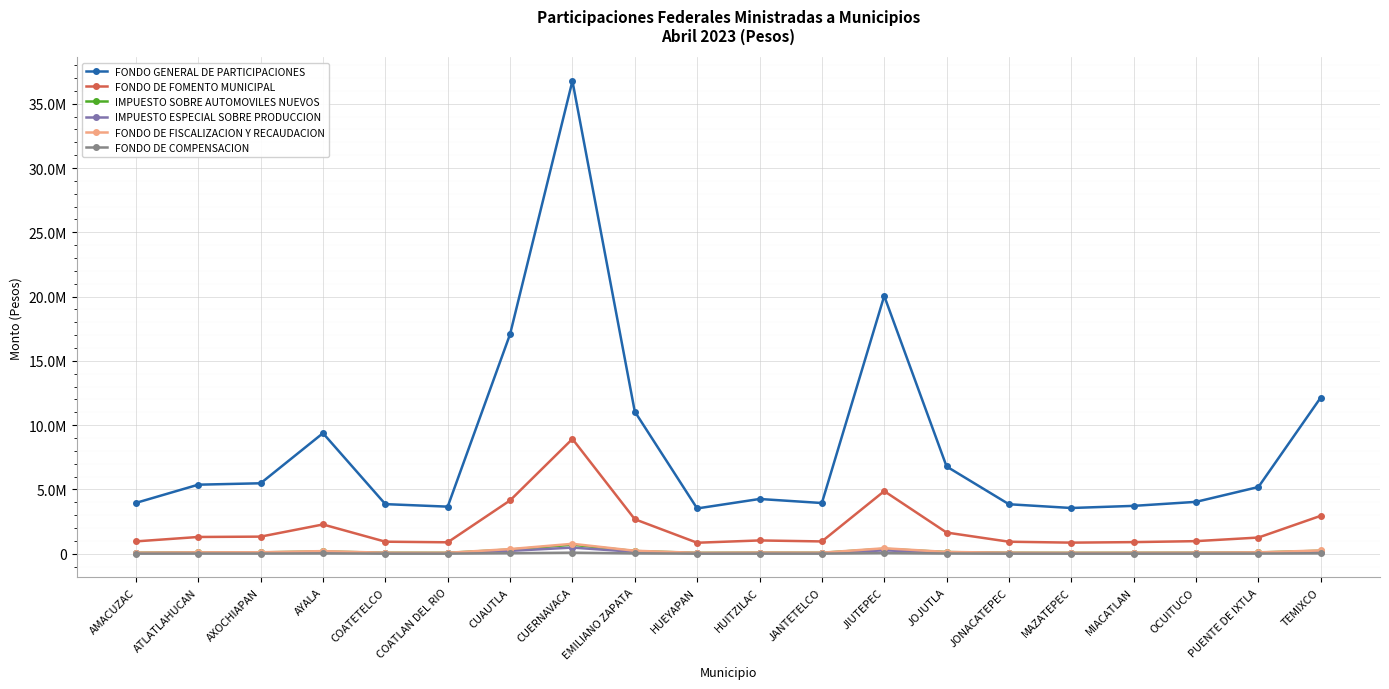

Which has a higher value, AYALA or COATLAN DEL RIO?

AYALA